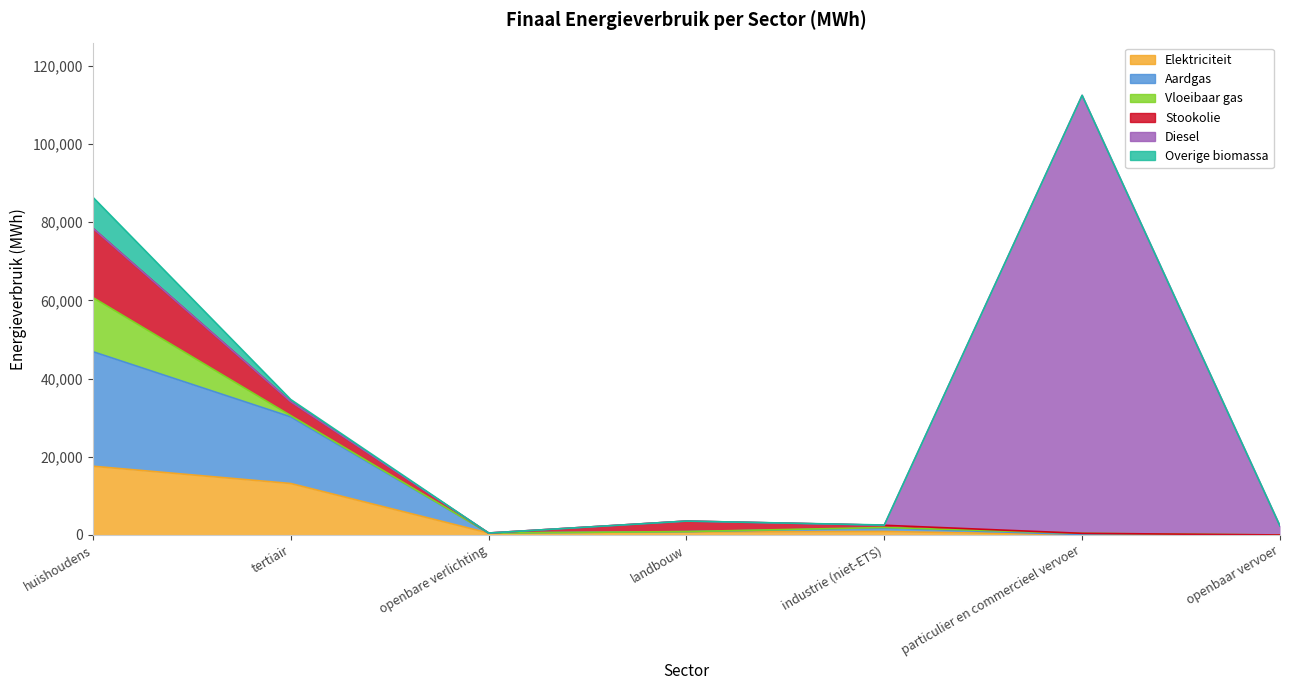

What is the label of the 6th point from the right?

tertiair